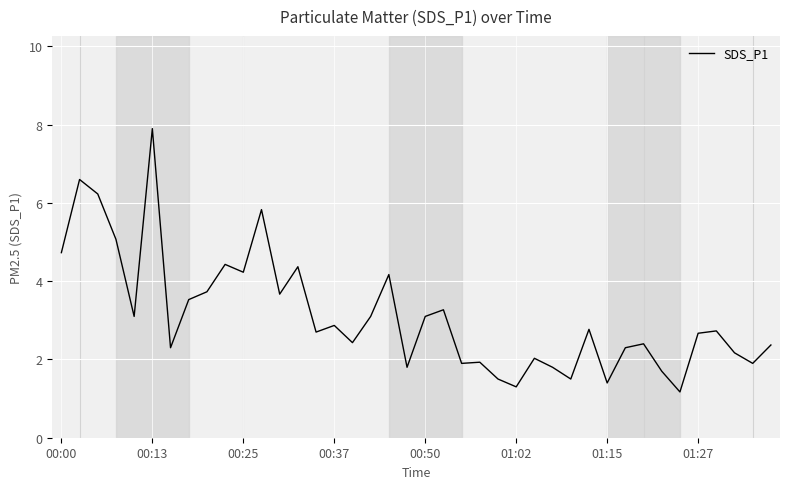

What is the difference between the maximum and minimum values?

6.7